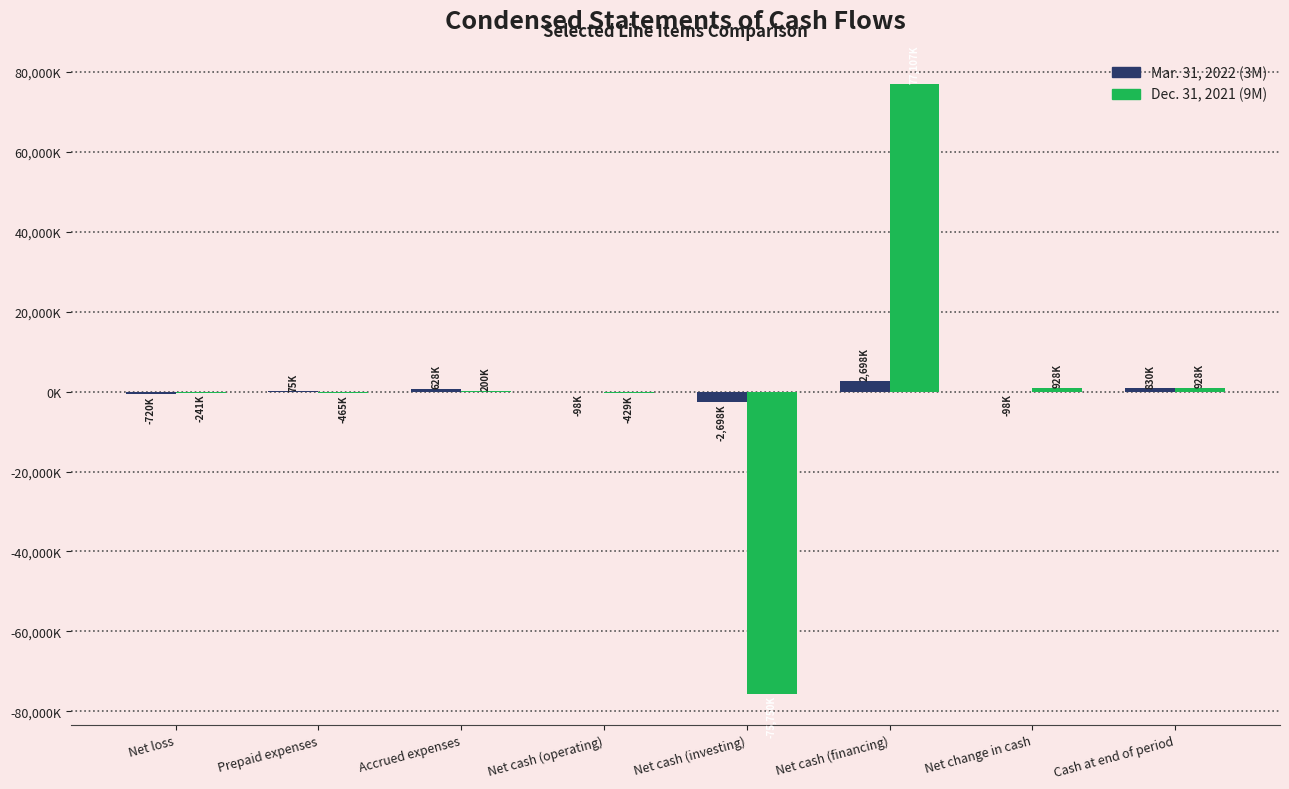

What is the value of the Mar. 31, 2022 (3M) bar at the 1st from the left?

-720.0